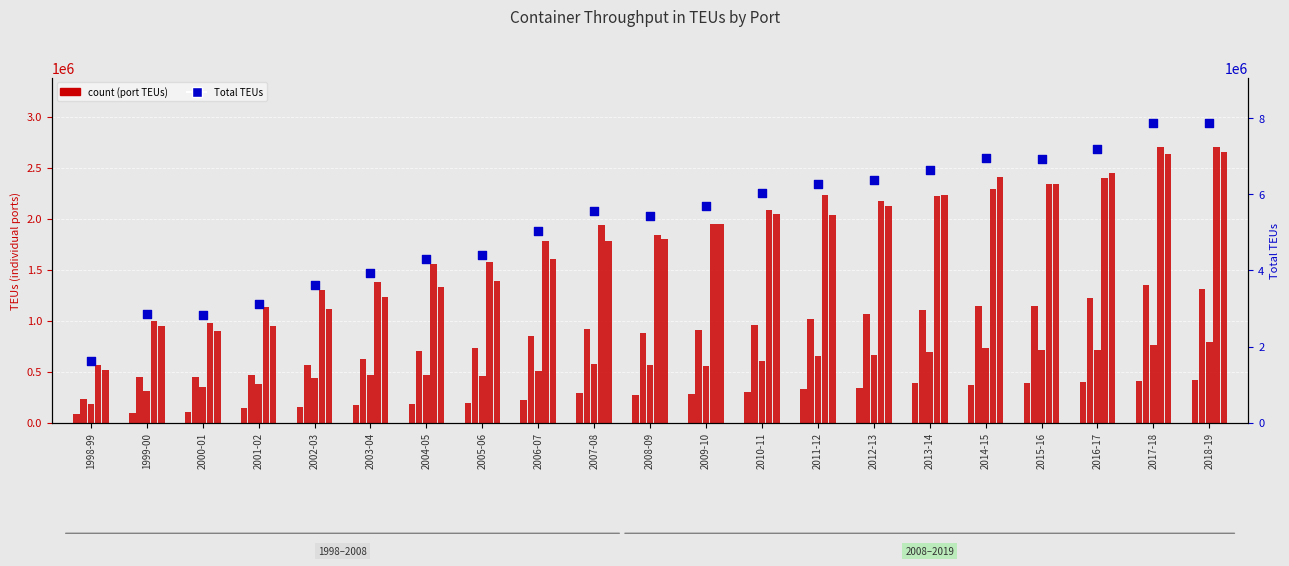

What is the total value across all series at 2004-05?

8545181